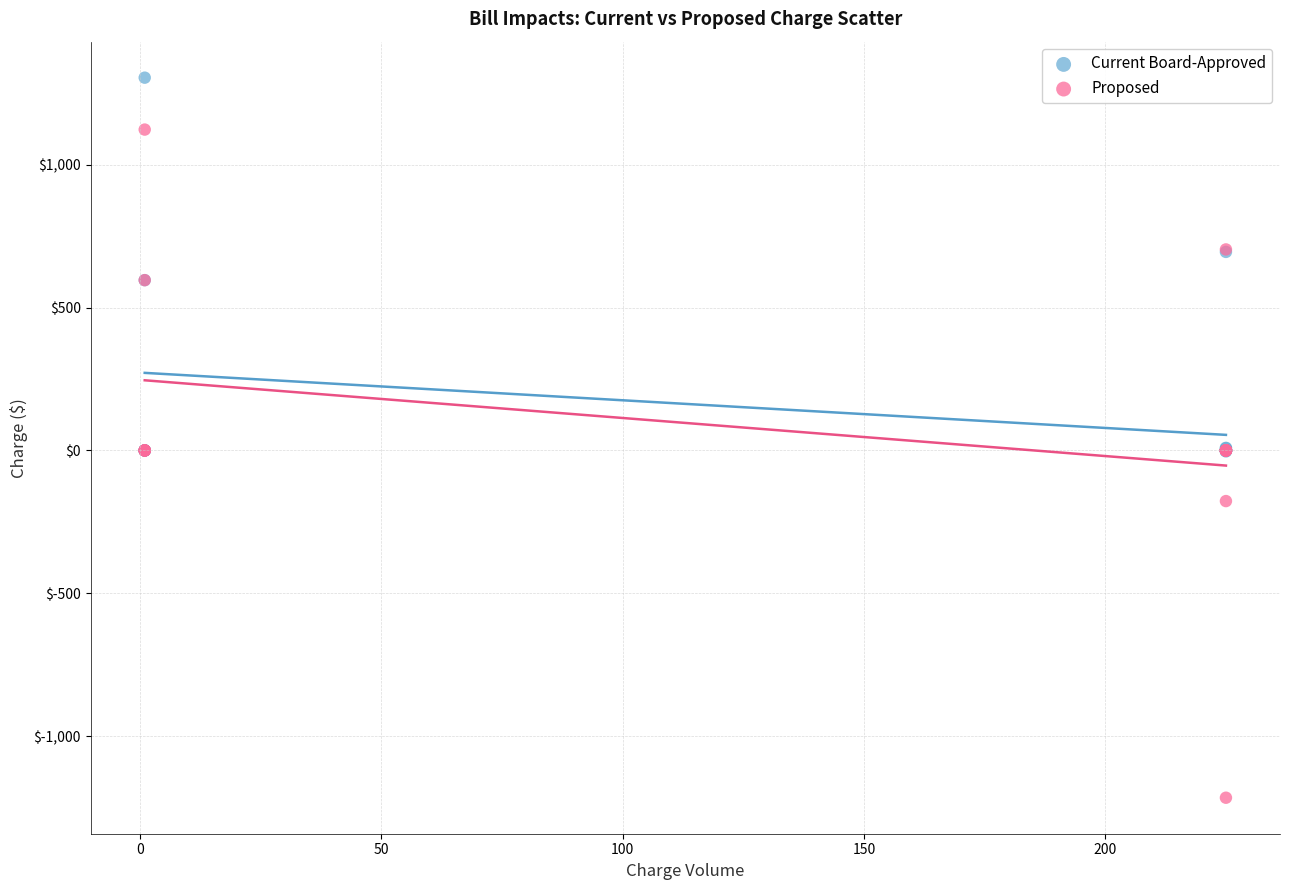

Which series contains the highest Y value?

Current Board-Approved